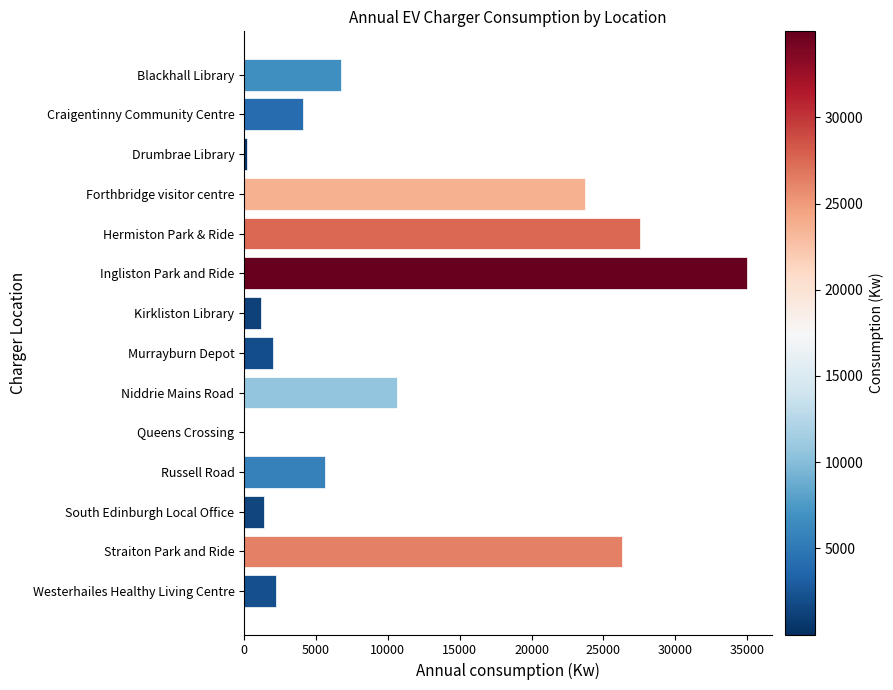

What is the sum of all values?

146594.2